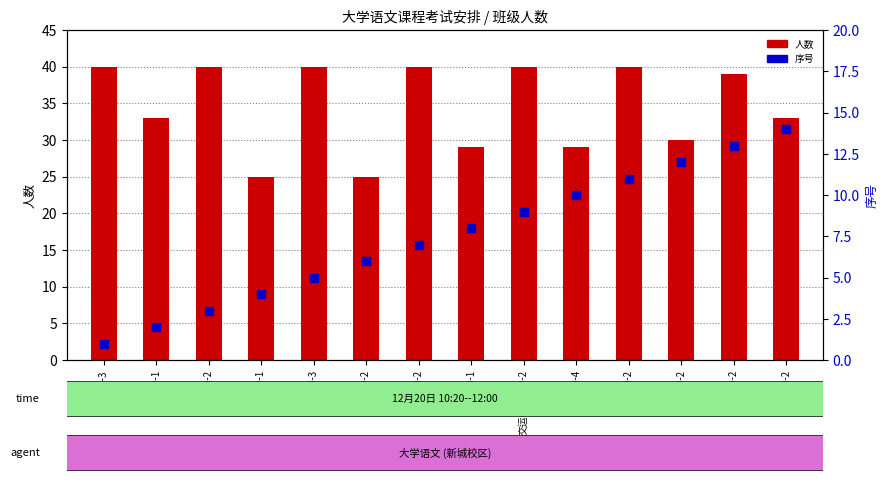

Which series contains the highest Y value?

人数